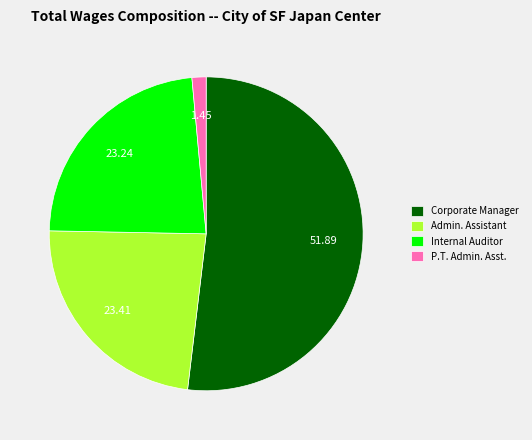

What is the ratio of the value at Corporate Manager to the value at Internal Auditor?

2.2